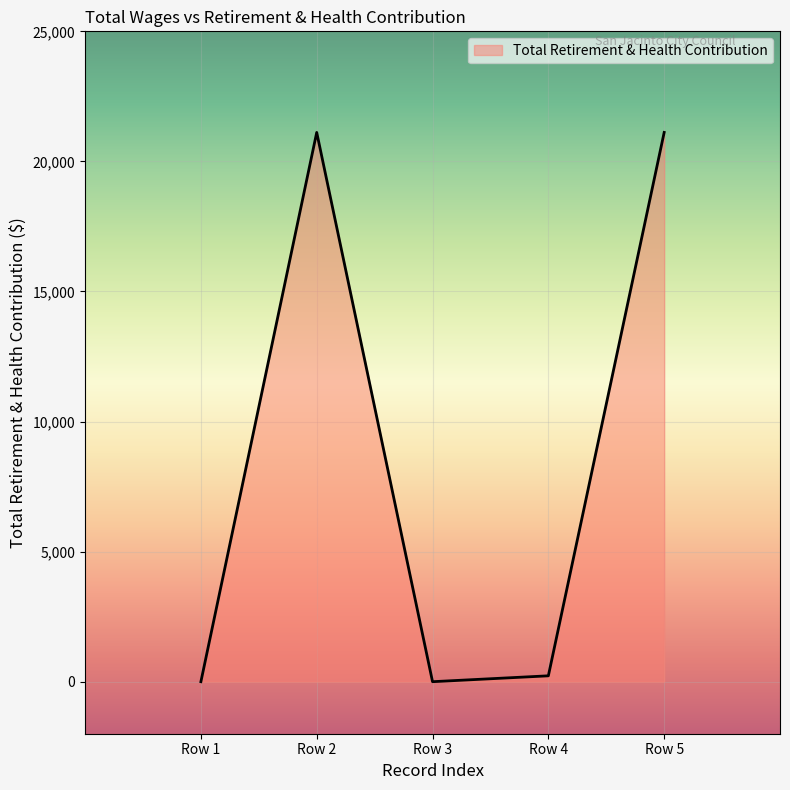

Where is the first local maximum?

Row 2